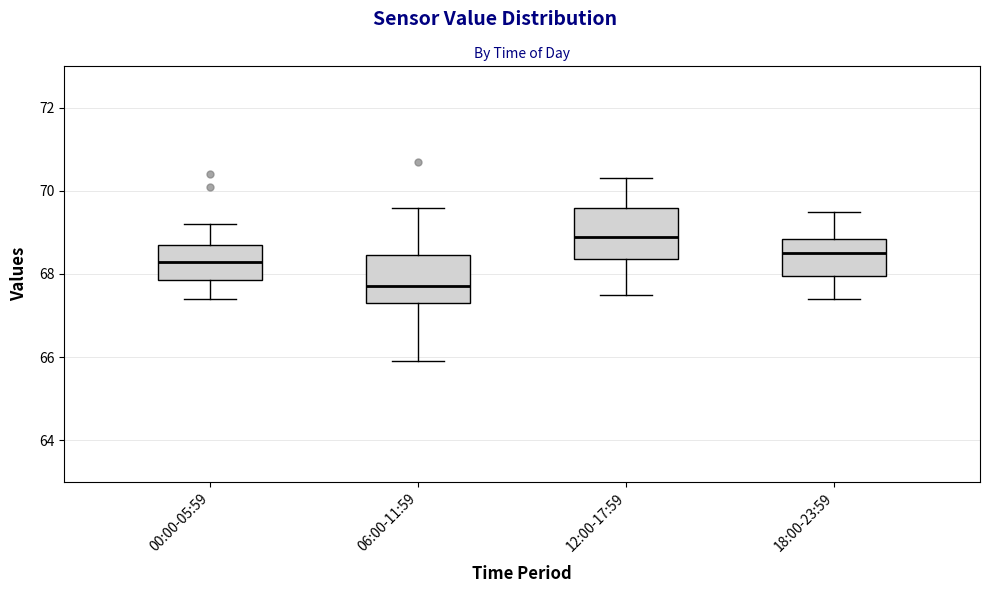

Where is the lower edge of the box for 12:00-17:59 on the y-axis? The values are not printed on the chart, so give them approximately, as read against the axis.

68.4